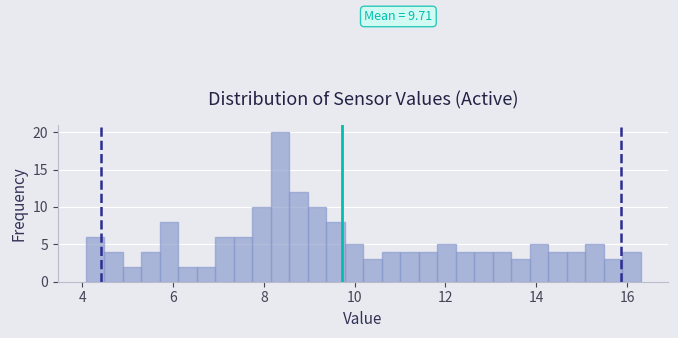

Around what value on the x-axis is the tallest bar? Give the approximate position of its centre, as read against the axis.

8.4